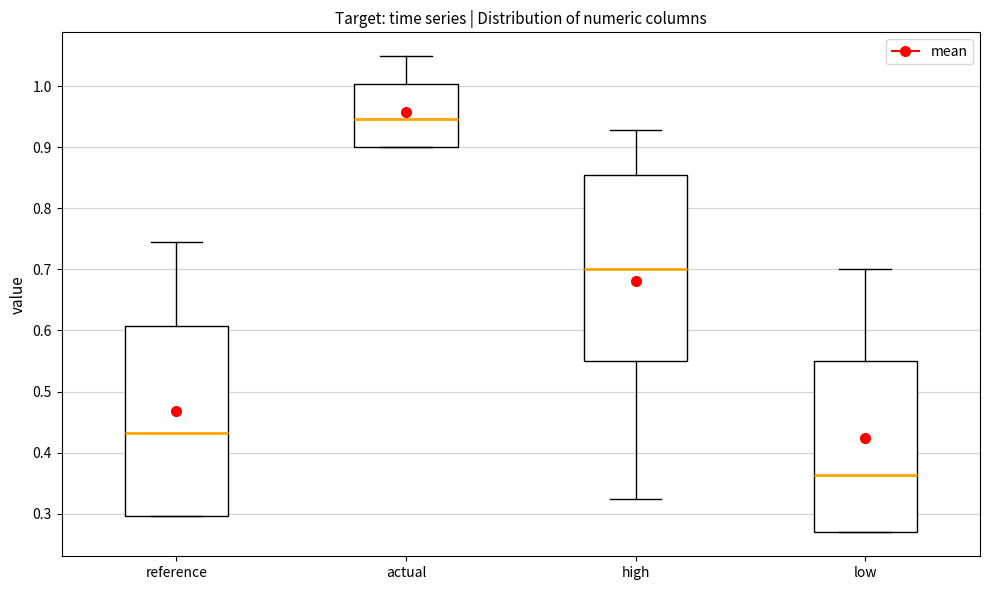

Where is the lower edge of the box for low on the y-axis? The values are not printed on the chart, so give them approximately, as read against the axis.

0.27